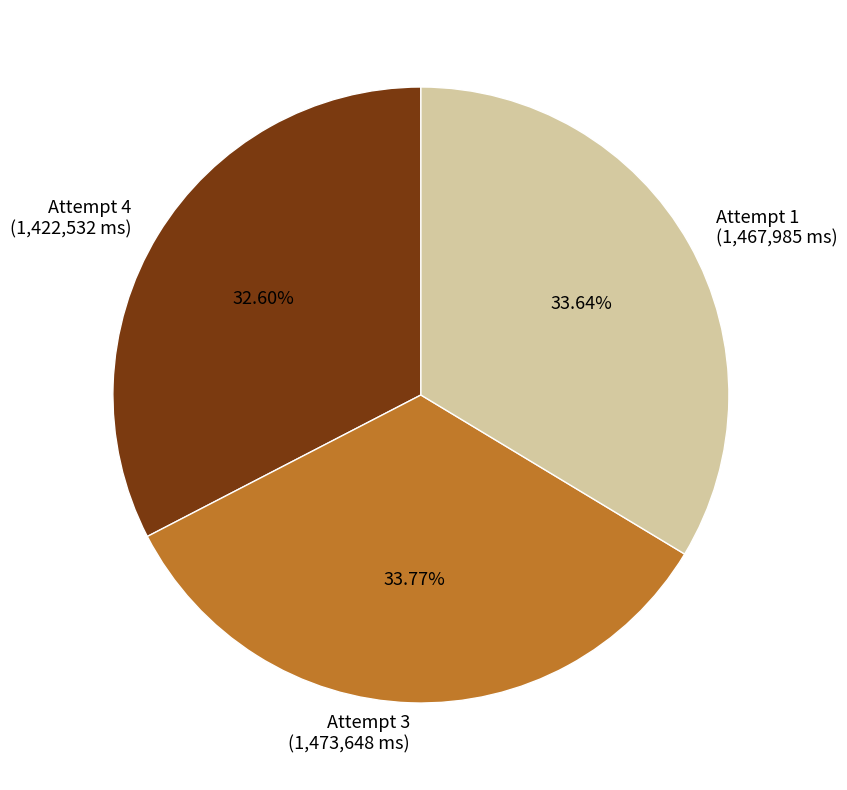

Between Attempt 4 and Attempt 1, which is larger?

Attempt 1